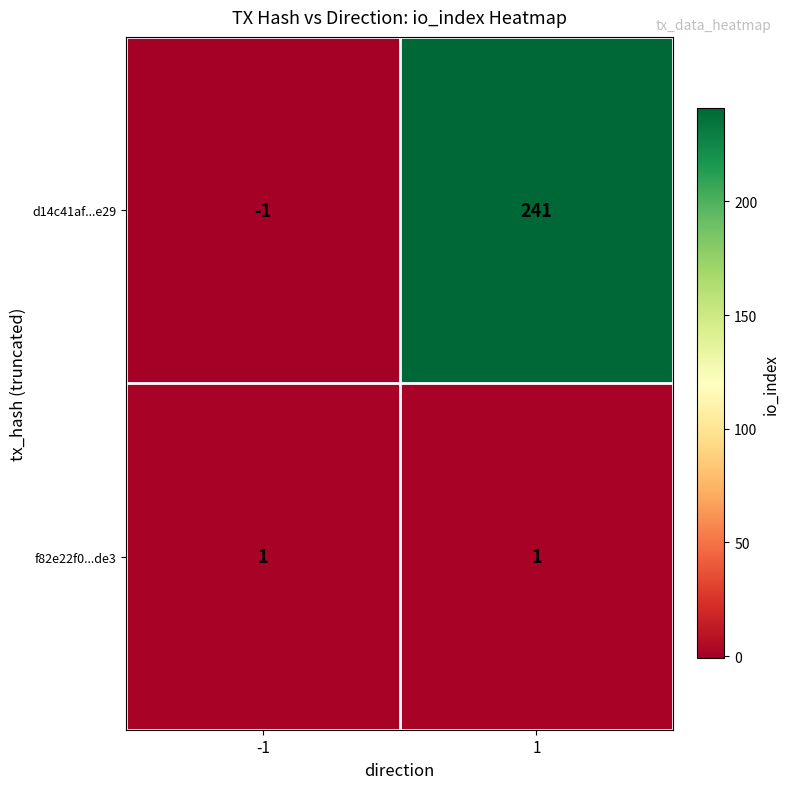

What is the maximum value for d14c41af...e29?

241